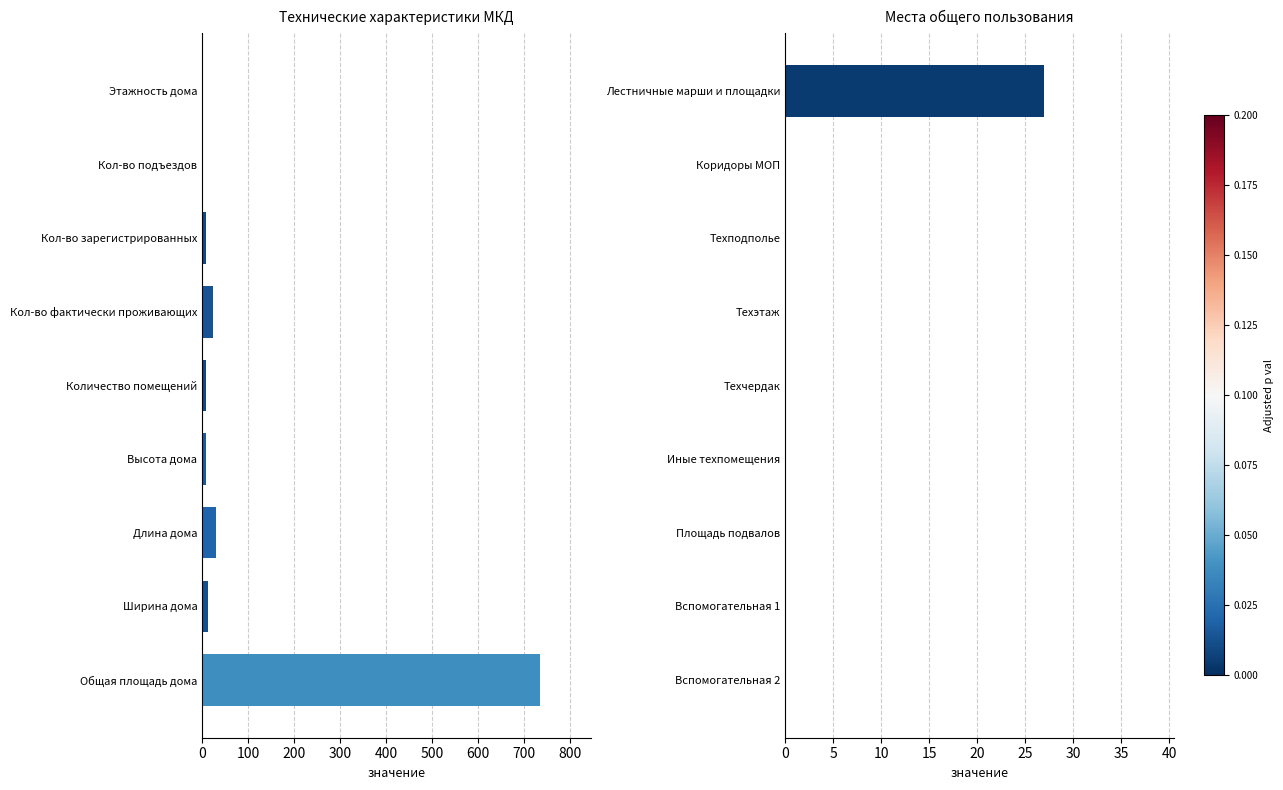

What are all the series names shown in the legend?

Технические характеристики, Места общего пользования